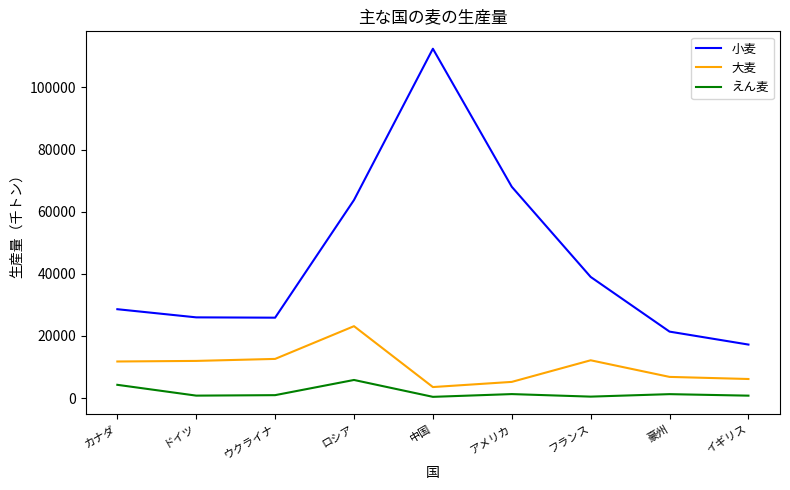

True or false: 小麦 and えん麦 cross at least once.

False